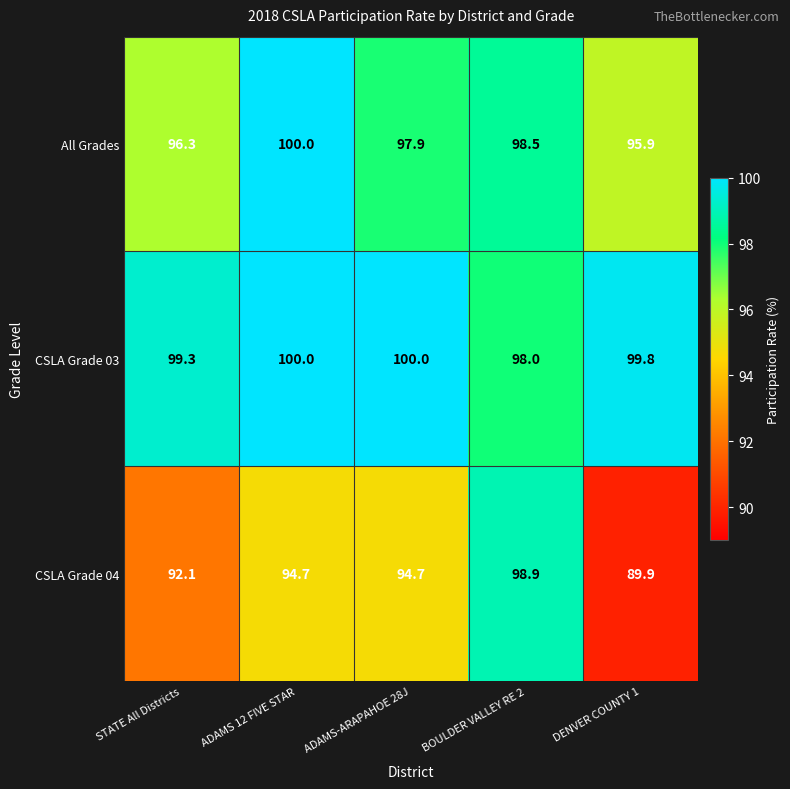

Which series has the largest total across all categories?

CSLA Grade 03